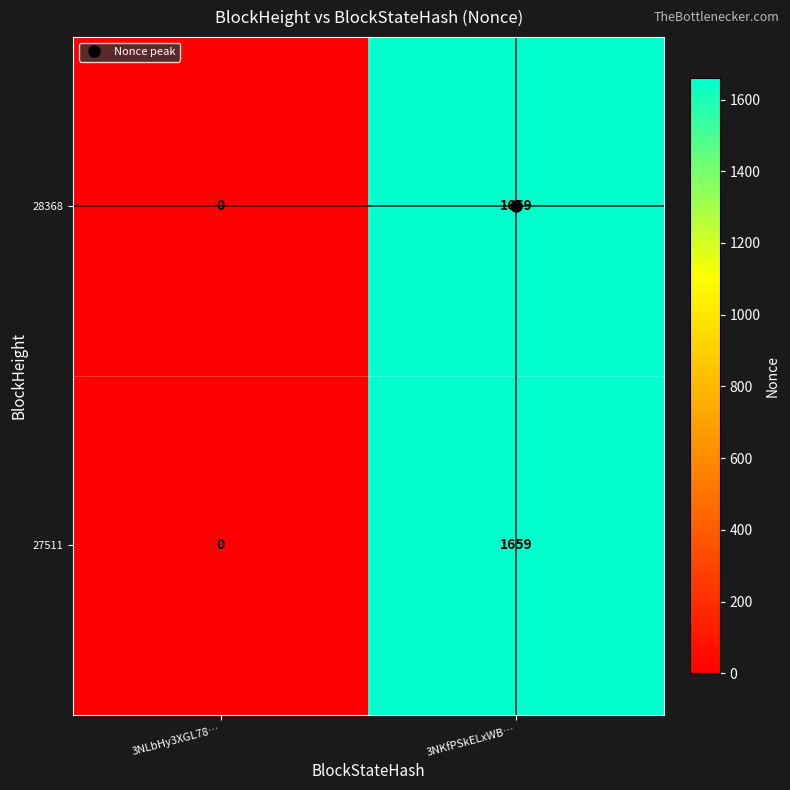

What value does the 27511 series have at 3NKfPSkELxWB…, to the nearest 100?

1700